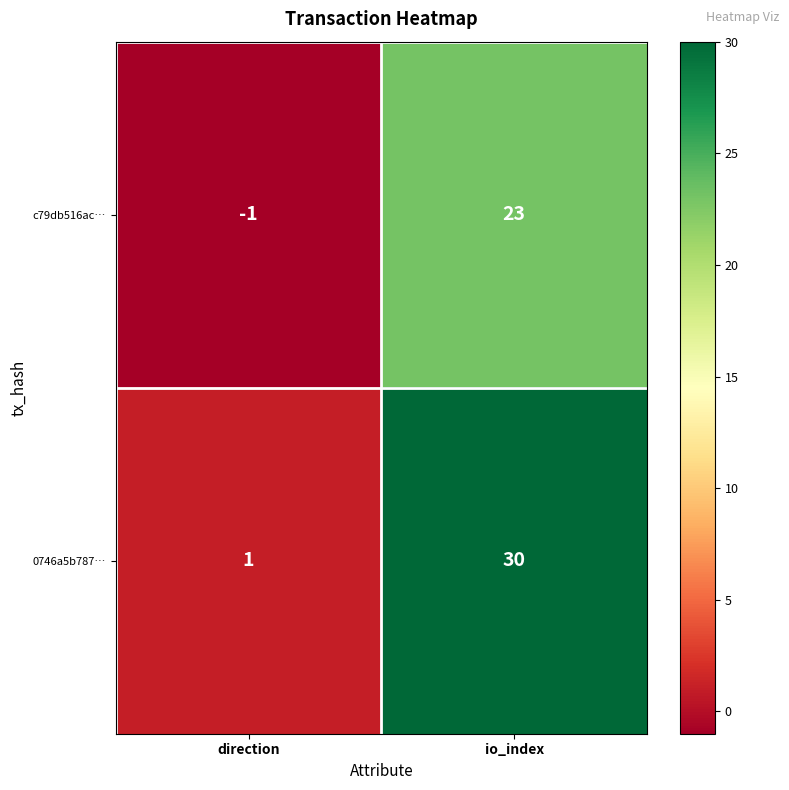

The 0746a5b787… series shows 10 at io_index. True or false?

False